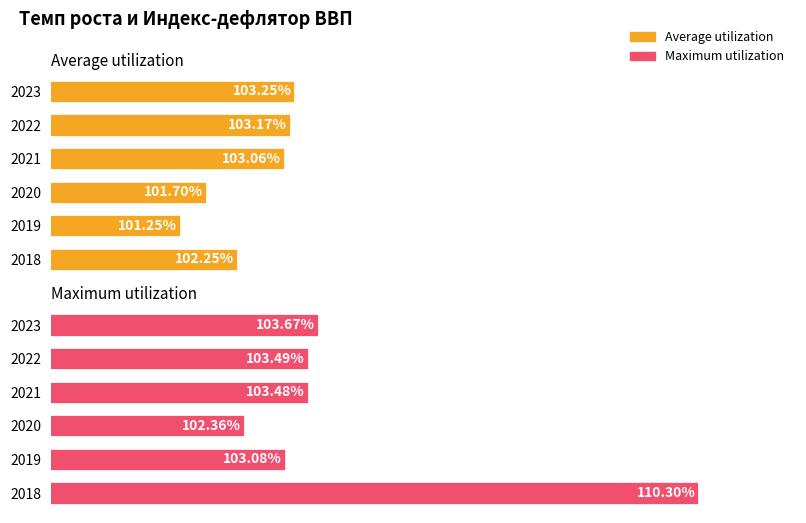

Reading left to right, list all the values displayed in this chart.

Average utilization: 0=102.3	1=101.3	2=101.7	3=103.1	4=103.2	5=103.2
Maximum utilization: 0=110.3	1=103.1	2=102.4	3=103.5	4=103.5	5=103.7